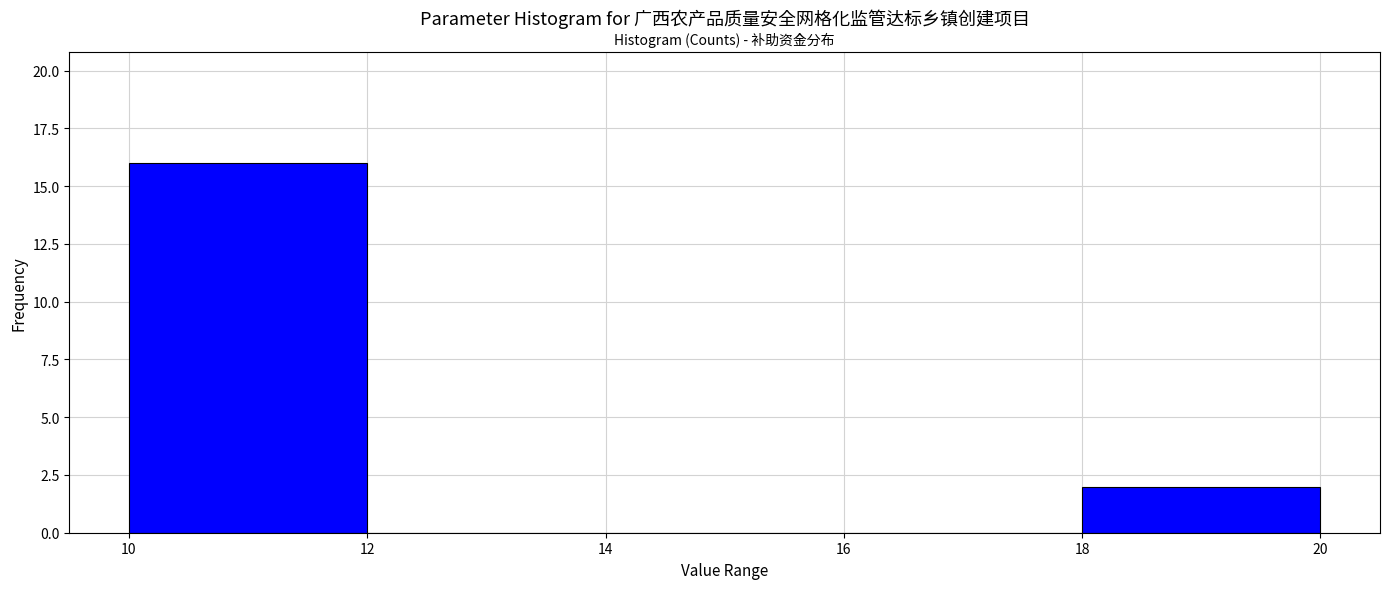

Reading left to right, list every bar in this chart as the range it spans on the x-axis followed by its height. The values are not printed on the chart, so give them approximately, as read against the axis.

10 to 12: 16
12 to 14: 0
14 to 16: 0
16 to 18: 0
18 to 20: 2